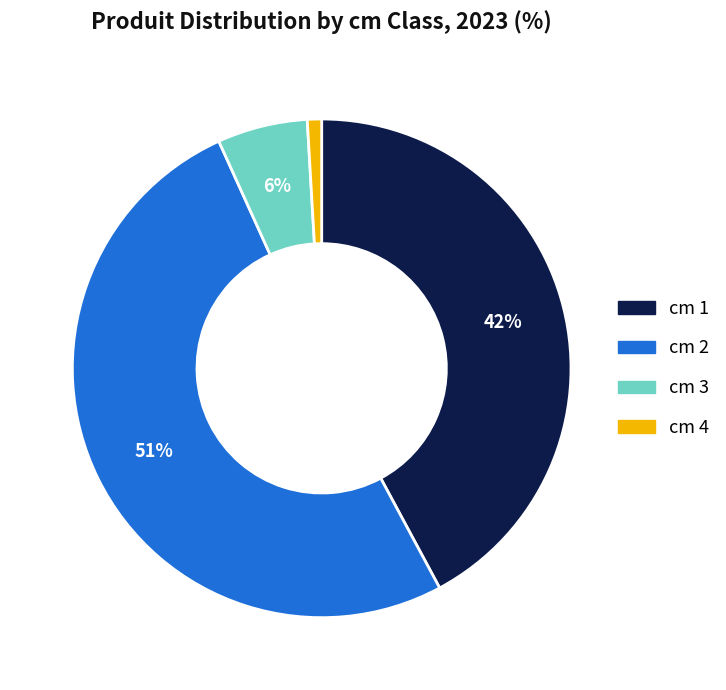

How many segments does this pie chart have?

4